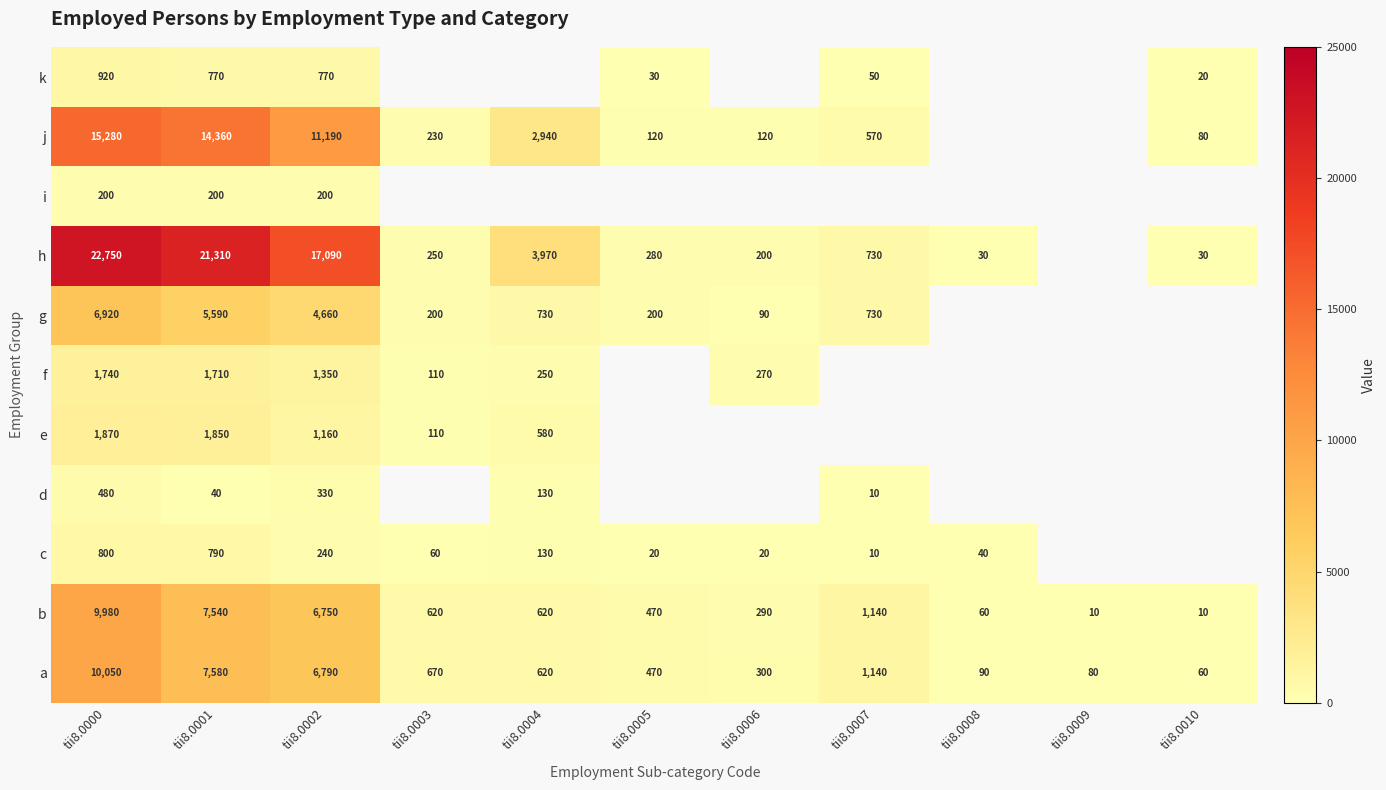

What is the difference between the highest and lowest values at tii8.0002?

16890